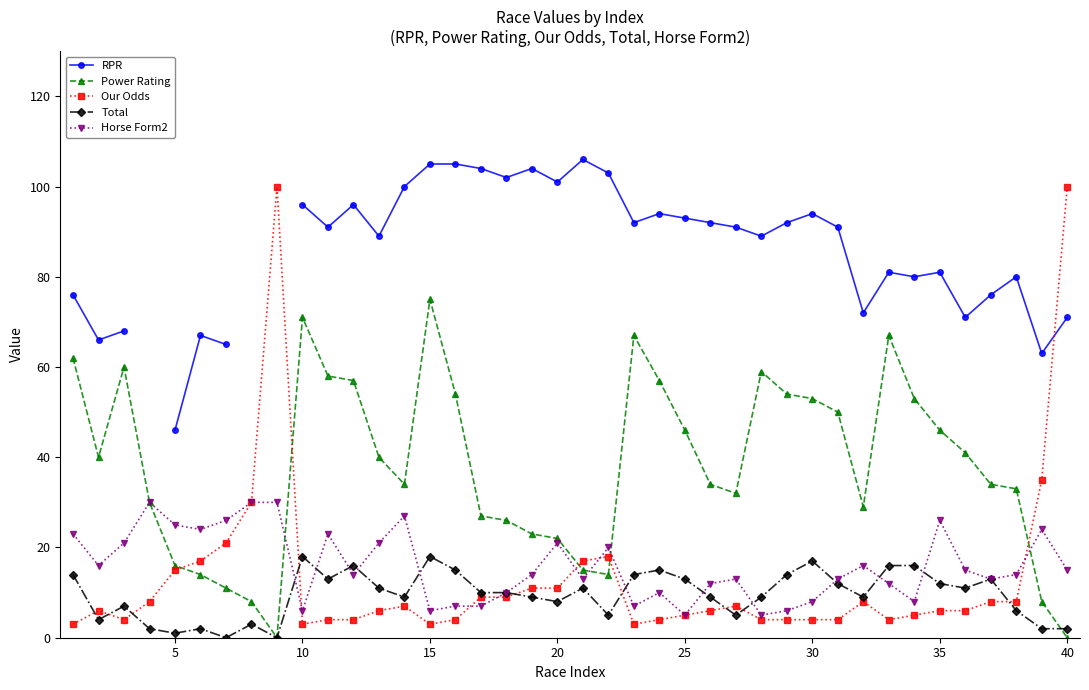

Is this an area chart (filled region under the line)?

No